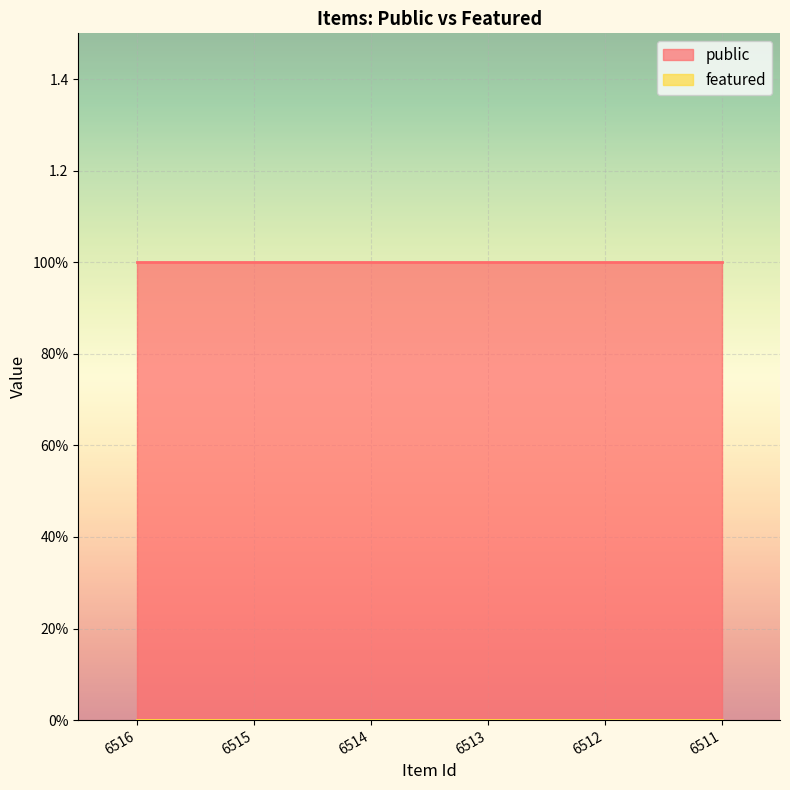

What is the lowest value of the public series?

1